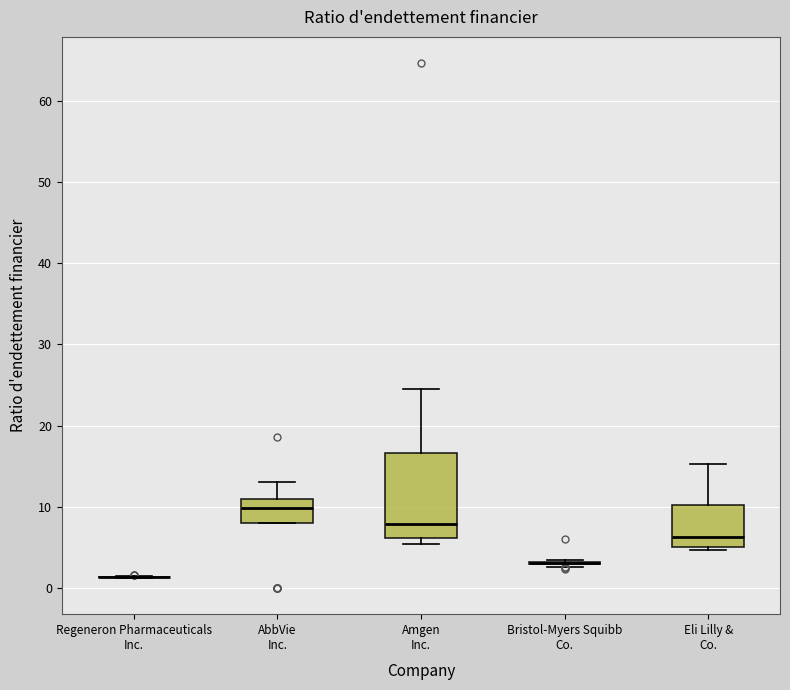

Reading left to right, transcribe this box plot: for each box, give where its median line is, the range the box spans, and where its two whiskers end, as read against the y-axis. The values are not printed on the chart, so give them approximately, as read against the axis.

Regeneron Pharmaceuticals Inc.: box collapsed to a line at 1, whiskers 1 to 1
AbbVie Inc.: median 10, box 8 to 11, whiskers 8 to 13
Amgen Inc.: median 8, box 6 to 17, whiskers 5 to 25
Bristol-Myers Squibb Co.: box collapsed to a line at 3, whiskers 3 to 3
Eli Lilly & Co.: median 6, box 5 to 10, whiskers 5 (just below the box's lower edge) to 15